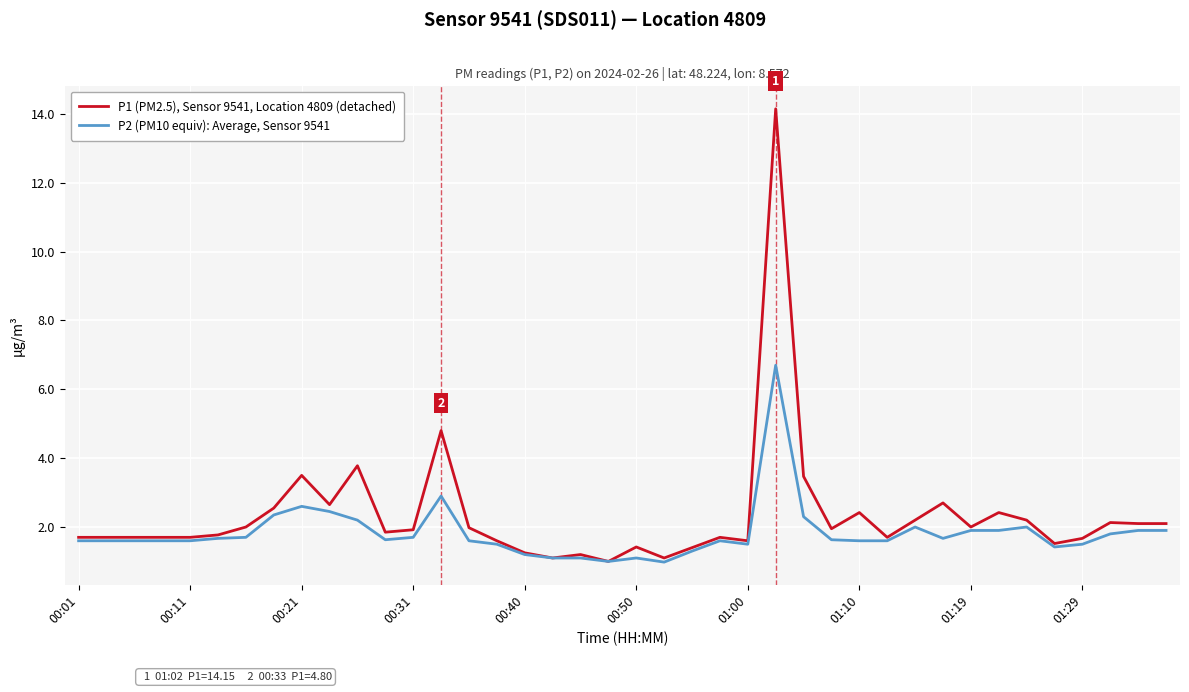

What is the highest value of the P1 (PM2.5), Sensor 9541, Location 4809 (detached) series?

14.2